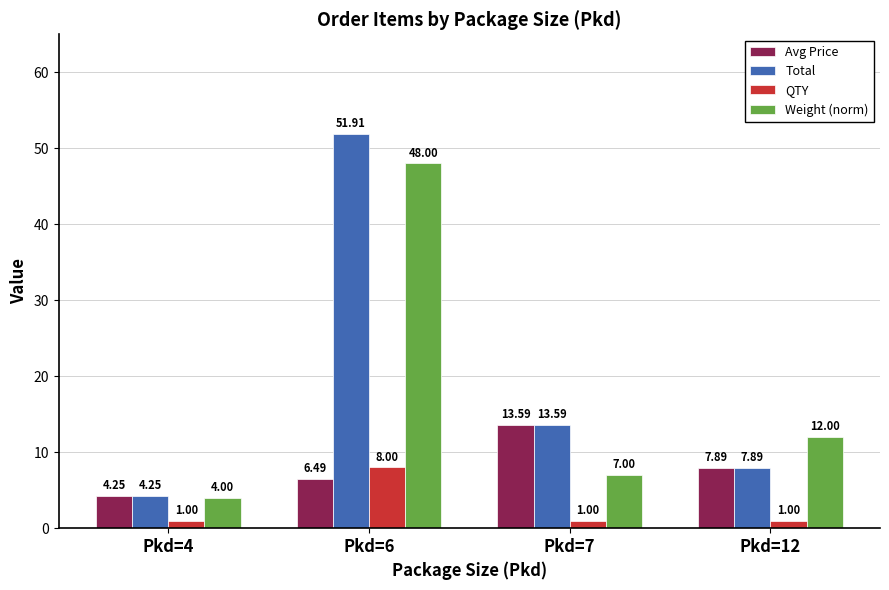

Is it true that Total equals 7.9 at Pkd=12?

True